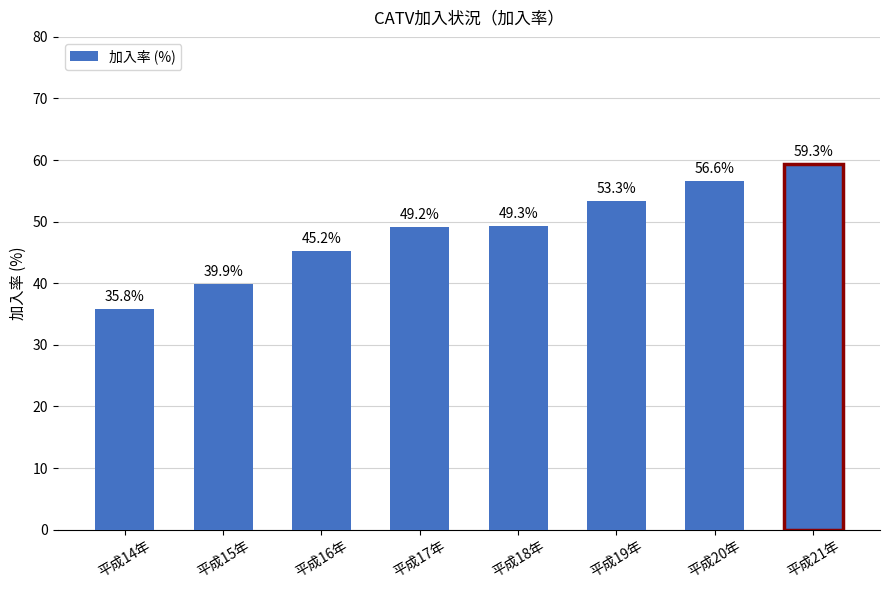

The value at 平成18年 is 49.3. True or false?

True